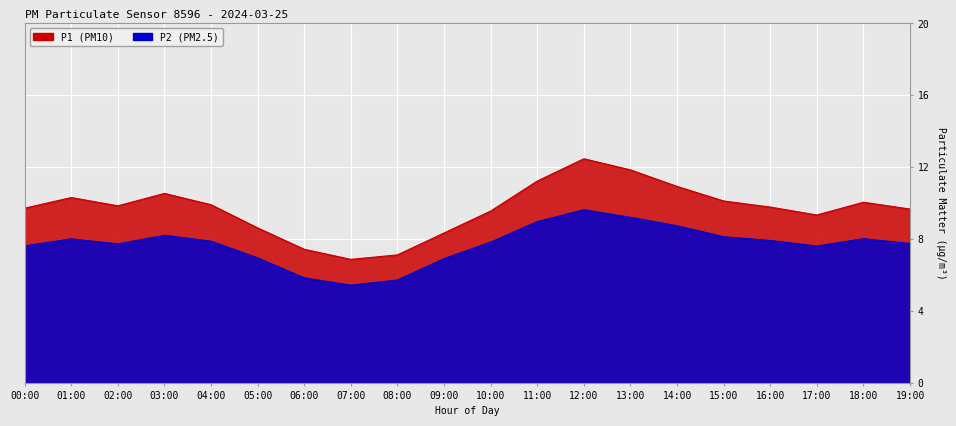

Reading left to right, transcribe all the data shown in this chart.

P1: 00:00=9.7	01:00=10.3	02:00=9.8	03:00=10.5	04:00=9.9	05:00=8.6	06:00=7.4	07:00=6.9	08:00=7.1	09:00=8.3	10:00=9.6	11:00=11.2	12:00=12.5	13:00=11.8	14:00=10.9	15:00=10.1	16:00=9.8	17:00=9.3	18:00=10.1	19:00=9.7
P2: 00:00=7.6	01:00=8.0	02:00=7.7	03:00=8.2	04:00=7.9	05:00=7.0	06:00=5.8	07:00=5.4	08:00=5.7	09:00=6.9	10:00=7.8	11:00=9.0	12:00=9.6	13:00=9.2	14:00=8.7	15:00=8.1	16:00=7.9	17:00=7.6	18:00=8.0	19:00=7.8